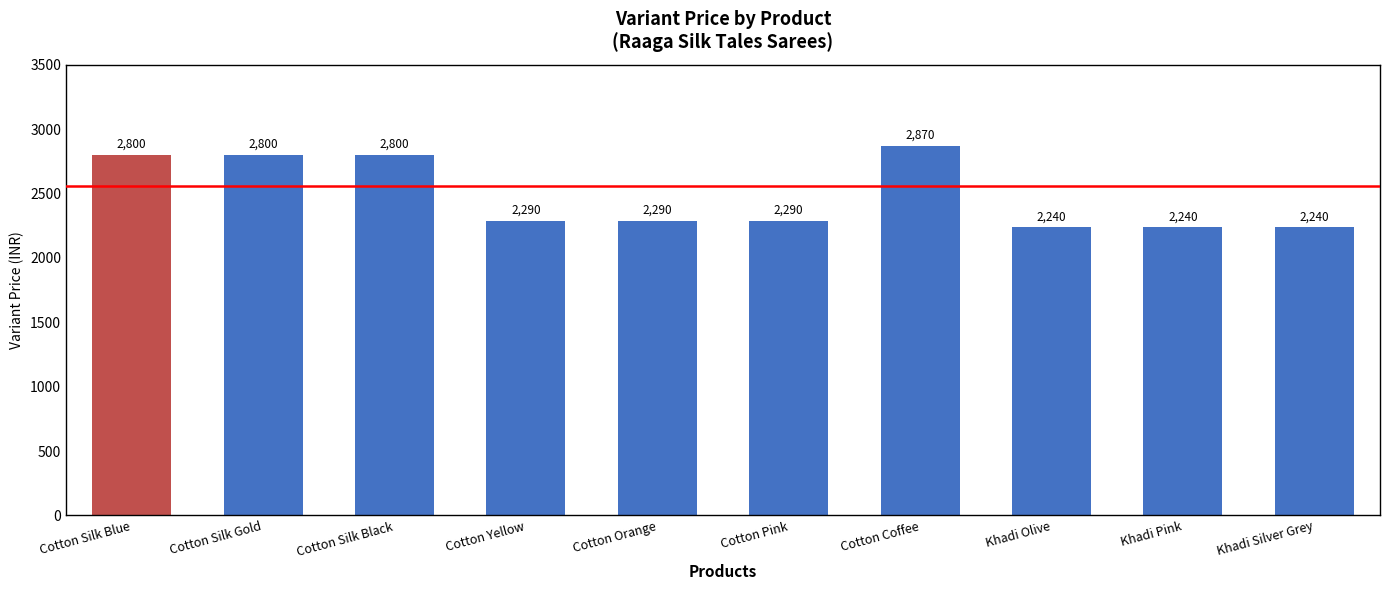

Approximately how many times larger is the value at Cotton Silk Gold compared to Cotton Silk Black?

1.0